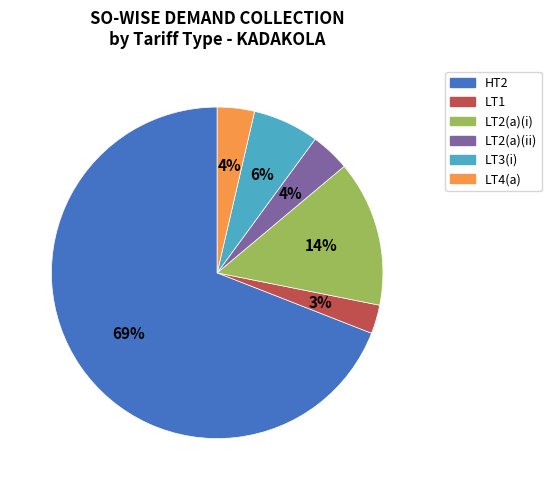

Is the sum of HT2 and LT2(a)(ii) greater than half?

Yes